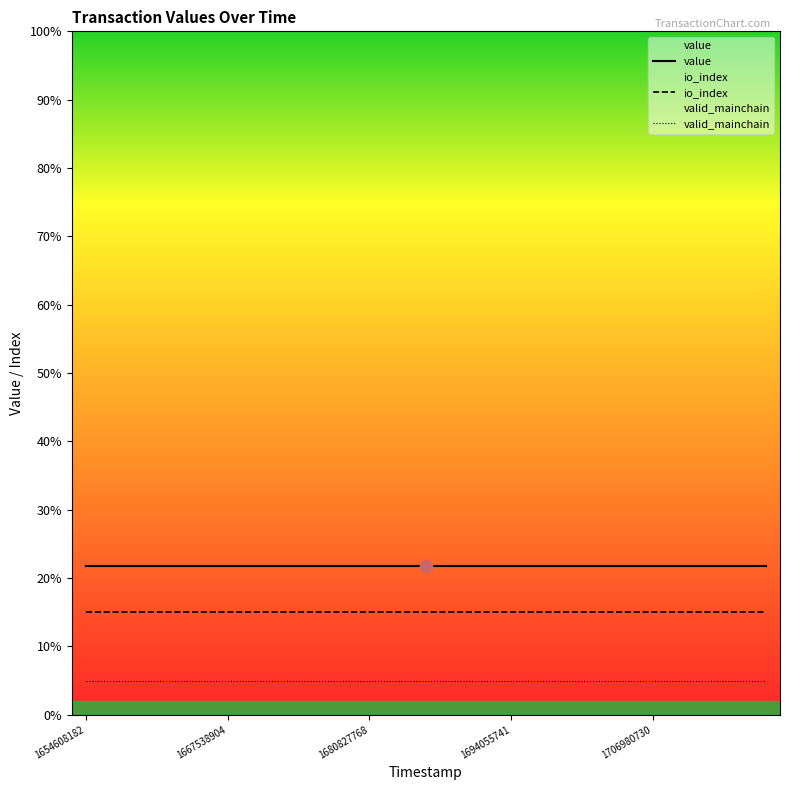

Is it true that io_index equals 23.0 at 1680827768?

False